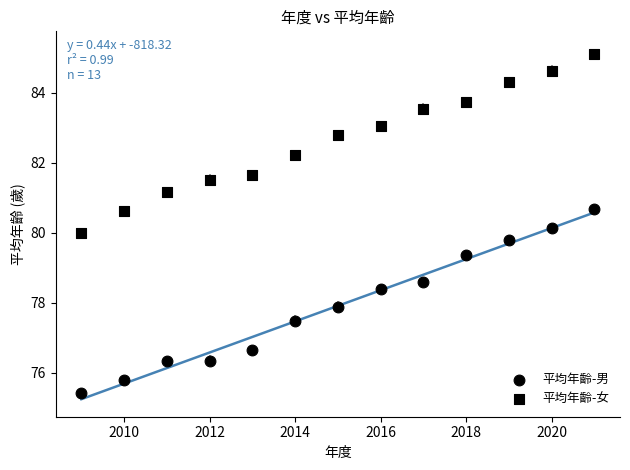

Count the number of points in this scatter plot.

26